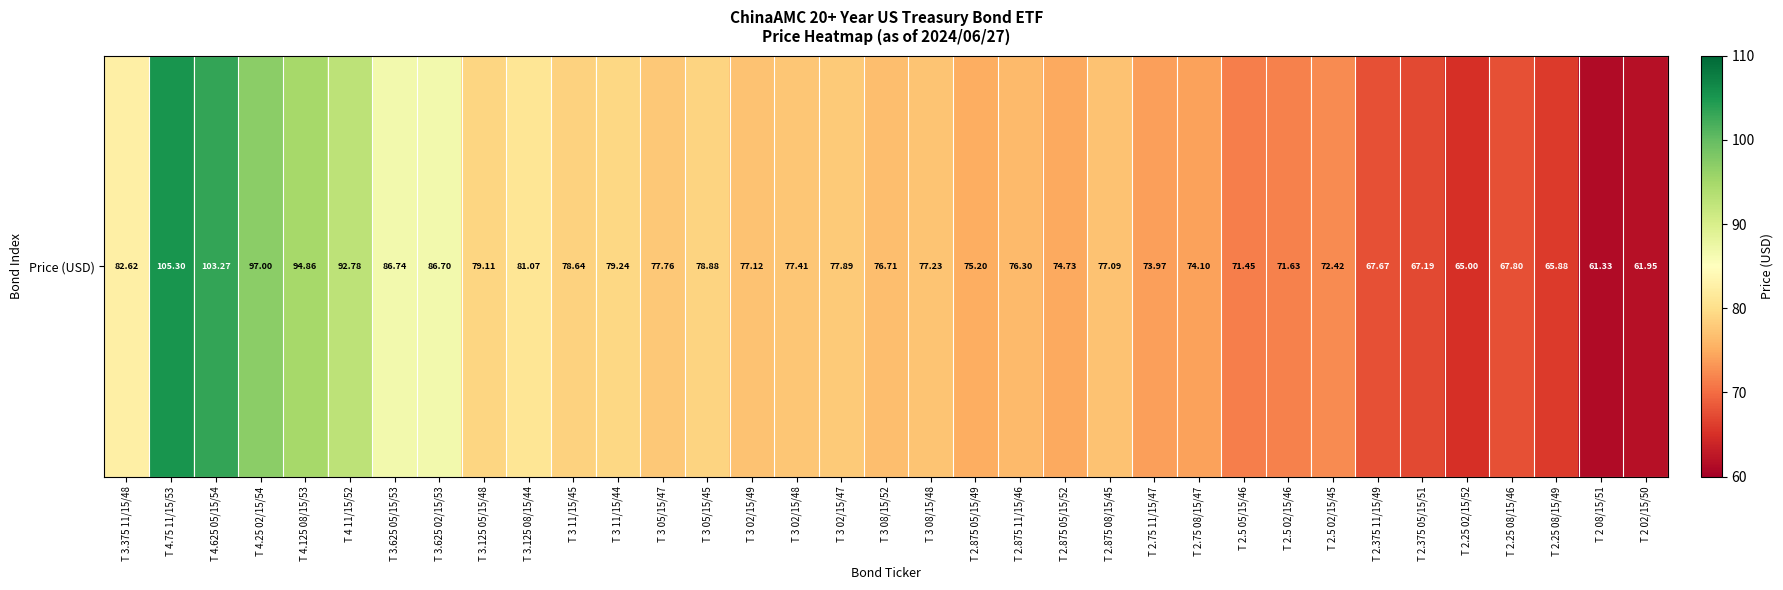

Reading right to left, list all the values displayed in this chart.

T 2 02/15/50=62.0	T 2 08/15/51=61.3	T 2.25 08/15/49=65.9	T 2.25 08/15/46=67.8	T 2.25 02/15/52=65.0	T 2.375 05/15/51=67.2	T 2.375 11/15/49=67.7	T 2.5 02/15/45=72.4	T 2.5 02/15/46=71.6	T 2.5 05/15/46=71.5	T 2.75 08/15/47=74.1	T 2.75 11/15/47=74.0	T 2.875 08/15/45=77.1	T 2.875 05/15/52=74.7	T 2.875 11/15/46=76.3	T 2.875 05/15/49=75.2	T 3 08/15/48=77.2	T 3 08/15/52=76.7	T 3 02/15/47=77.9	T 3 02/15/48=77.4	T 3 02/15/49=77.1	T 3 05/15/45=78.9	T 3 05/15/47=77.8	T 3 11/15/44=79.2	T 3 11/15/45=78.6	T 3.125 08/15/44=81.1	T 3.125 05/15/48=79.1	T 3.625 02/15/53=86.7	T 3.625 05/15/53=86.7	T 4 11/15/52=92.8	T 4.125 08/15/53=94.9	T 4.25 02/15/54=97.0	T 4.625 05/15/54=103.3	T 4.75 11/15/53=105.3	T 3.375 11/15/48=82.6